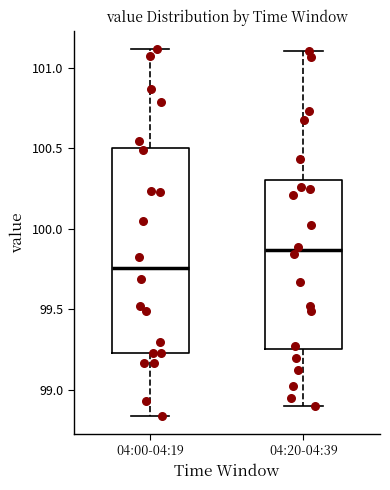

Reading left to right, read every box against the y-axis: the position of its median line, the range the box covers, and the ends of its whiskers. The values are not printed on the chart, so give them approximately, as read against the axis.

04:00-04:19: median 99.75, box 99.25 to 100.50, whiskers 98.85 to 101.10
04:20-04:39: median 99.85, box 99.25 to 100.30, whiskers 98.90 to 101.10